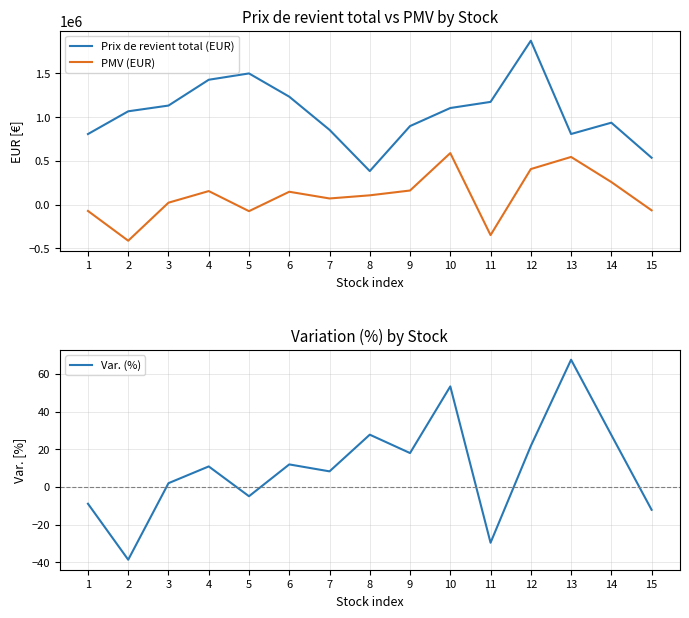

How many lines are shown in the chart?

3